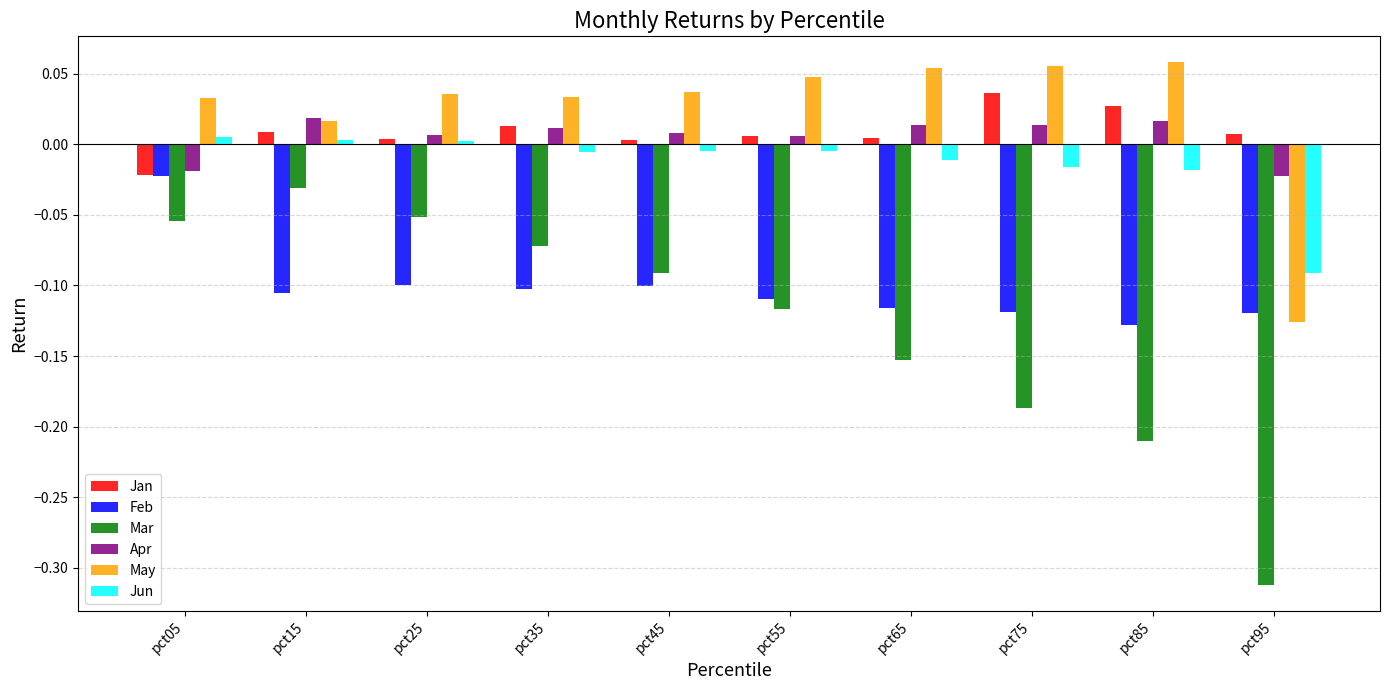

How many positive values does the Jun series have?

3